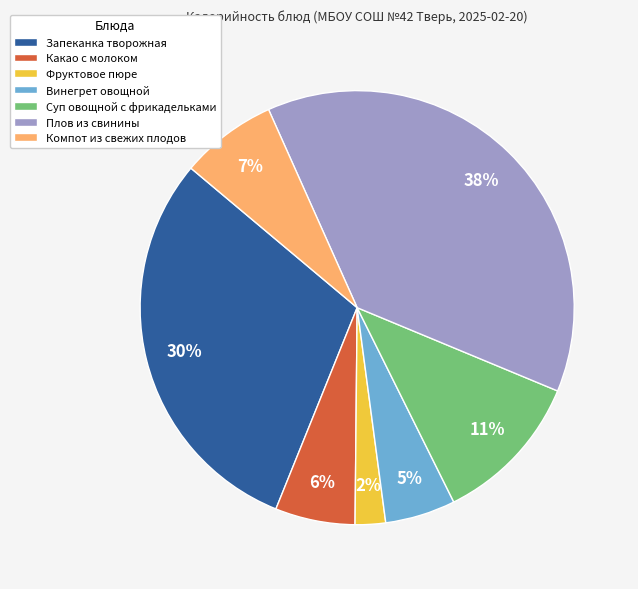

Is it true that Какао с молоком is 6% of the pie?

True